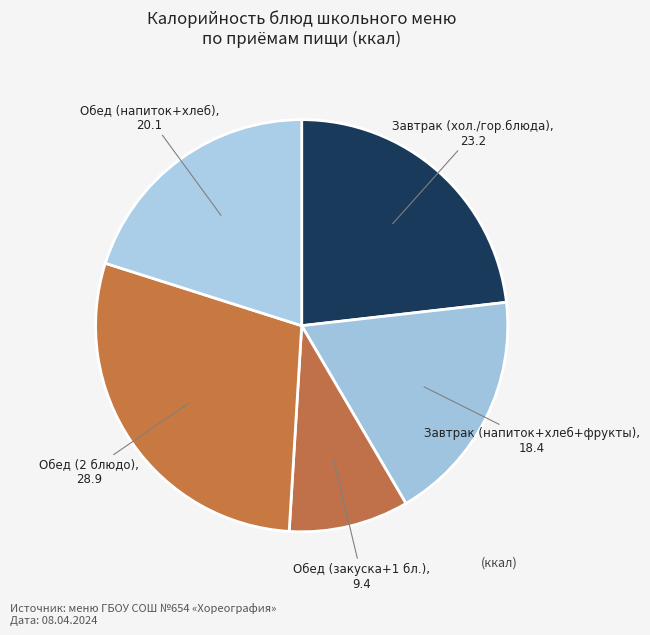

How many slices are in this pie chart?

5